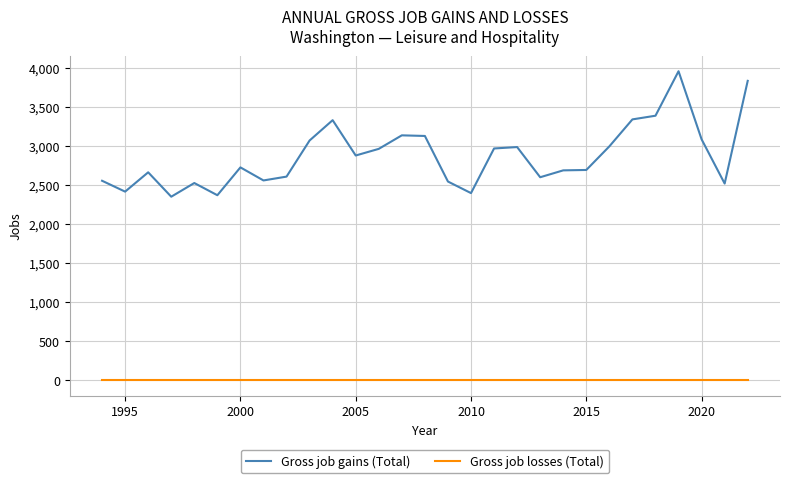

True or false: Gross job losses (Total) and Gross job gains (Total) cross at least once.

False